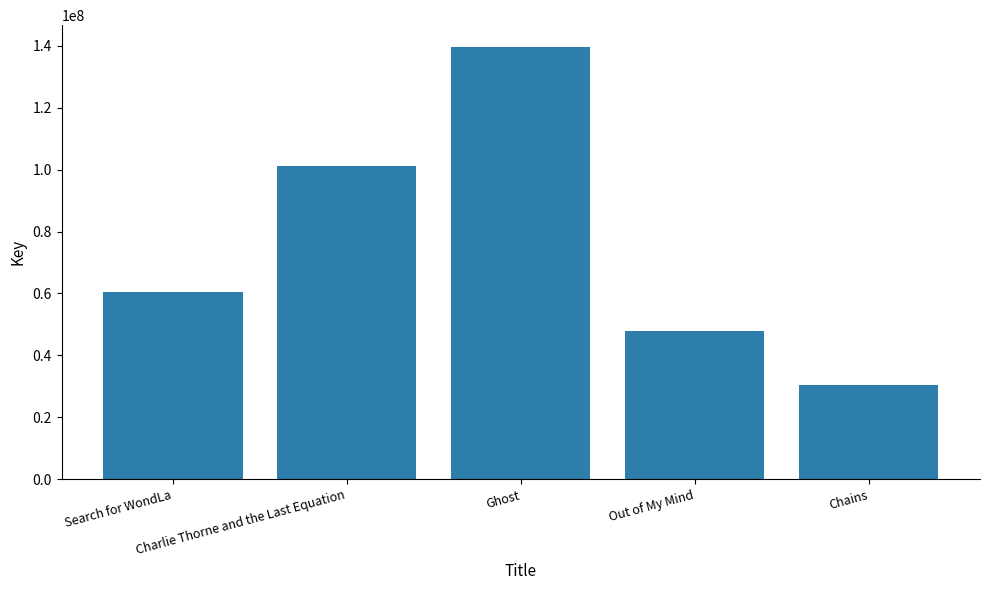

Count the number of data series in this chart.

1